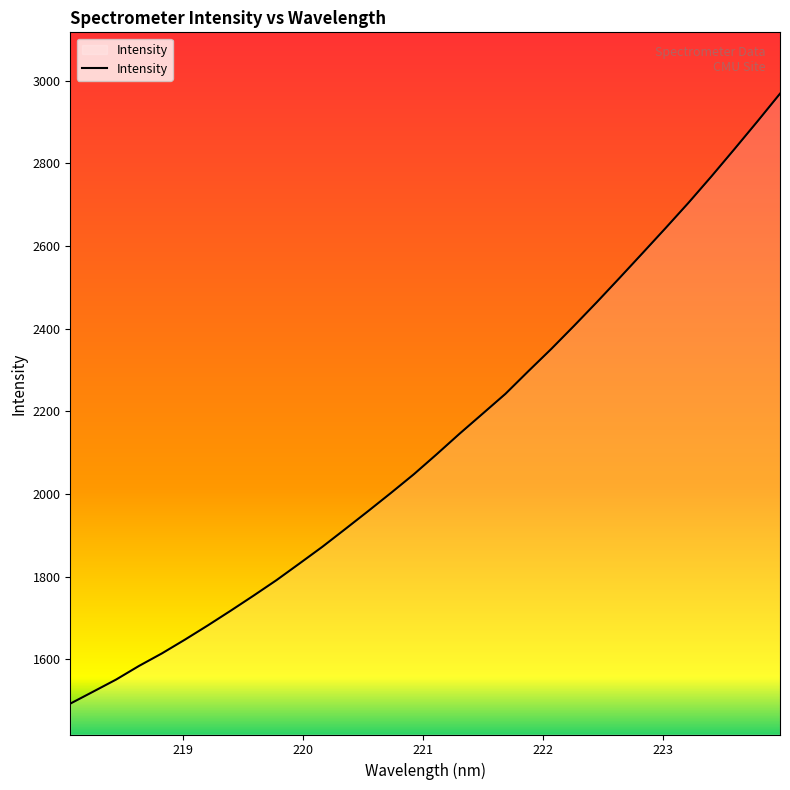

What is the maximum value shown in the chart?

2968.9